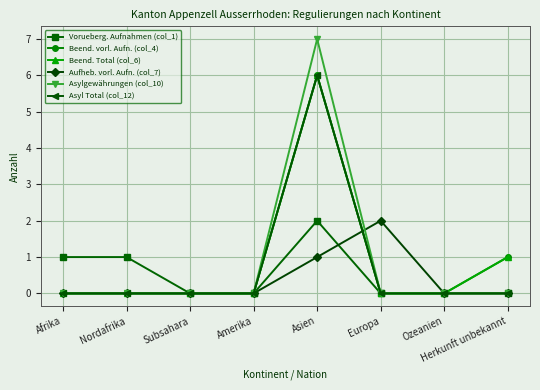

Is this an area chart (filled region under the line)?

No